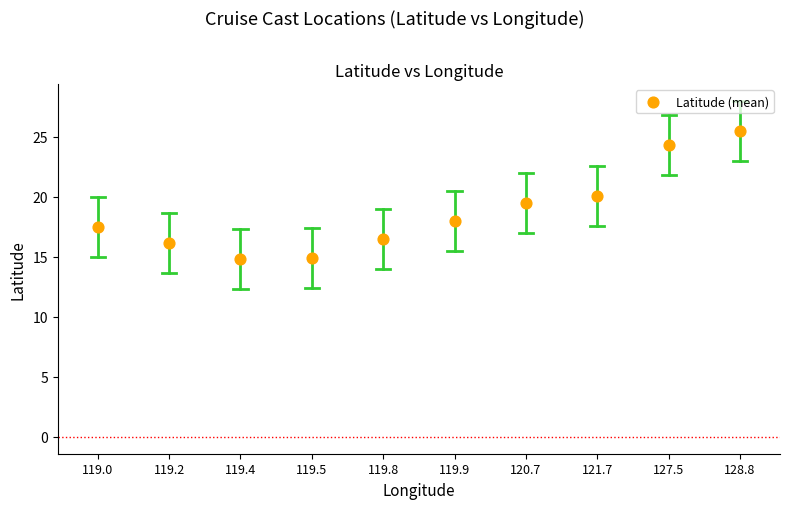

What is the range of Y values (max minus min)?

10.7